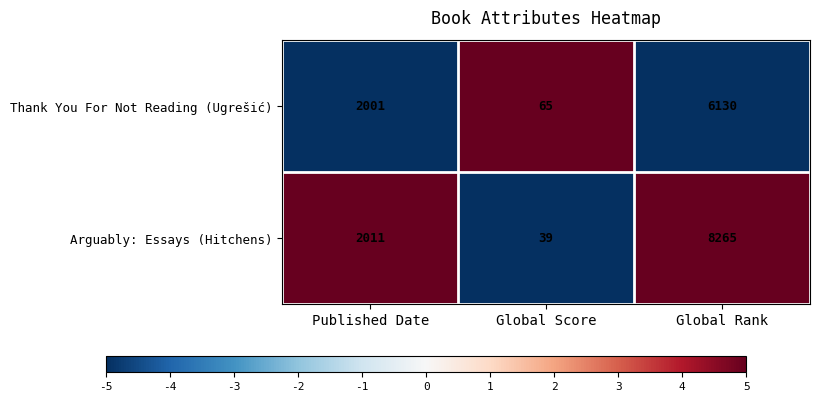

Reading left to right, list all the values displayed in this chart.

Thank You For Not Reading (Ugrešić): 2001	65	6130
Arguably: Essays (Hitchens): 2011	39	8265